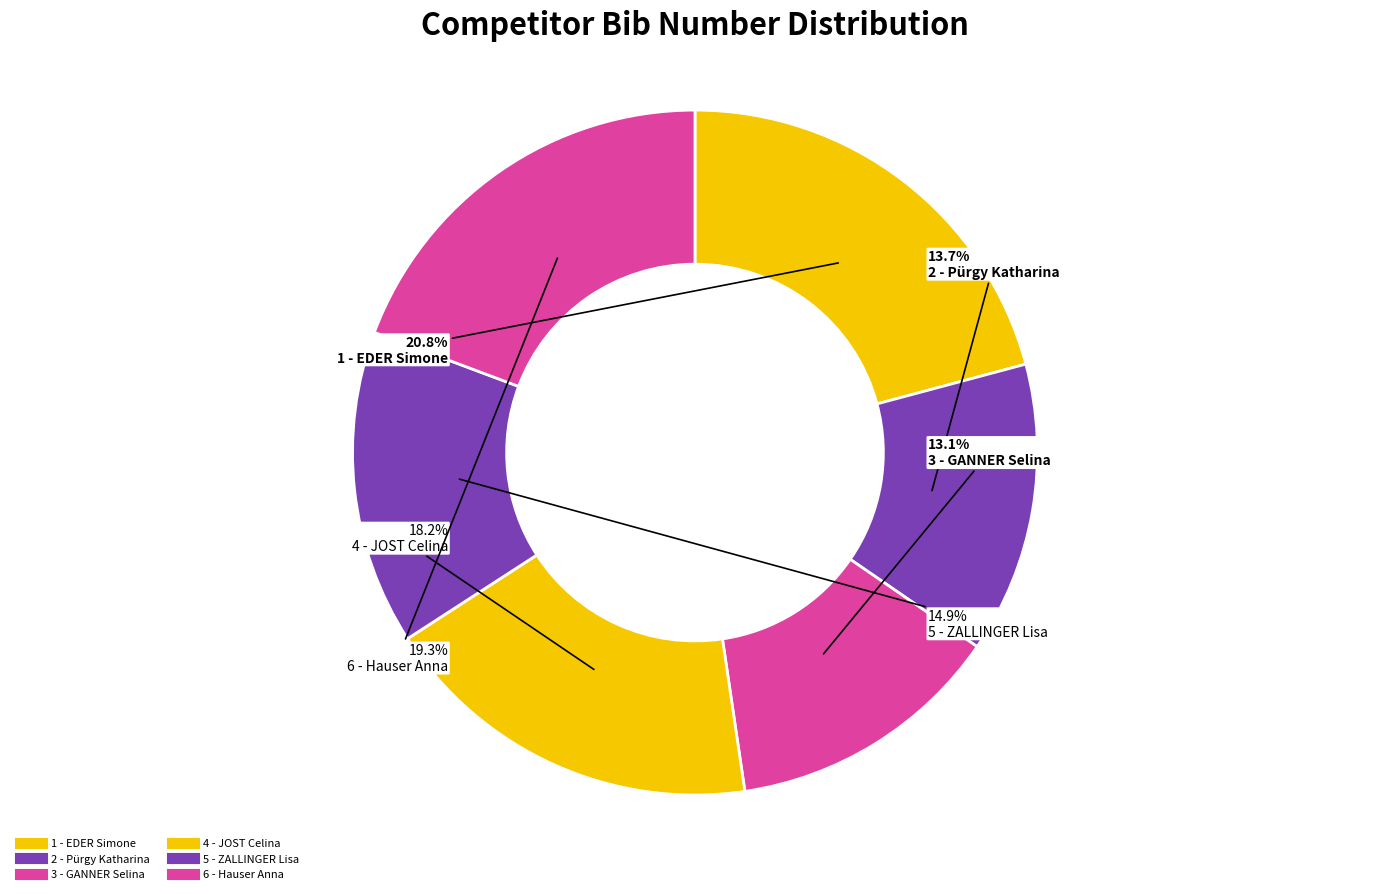

How many slices are in this pie chart?

6